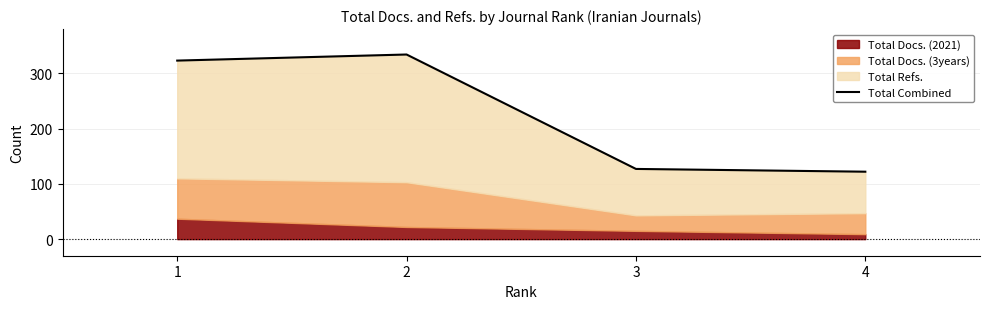

Reading left to right, list all the values displayed in this chart.

1=323	2=334	3=127	4=122